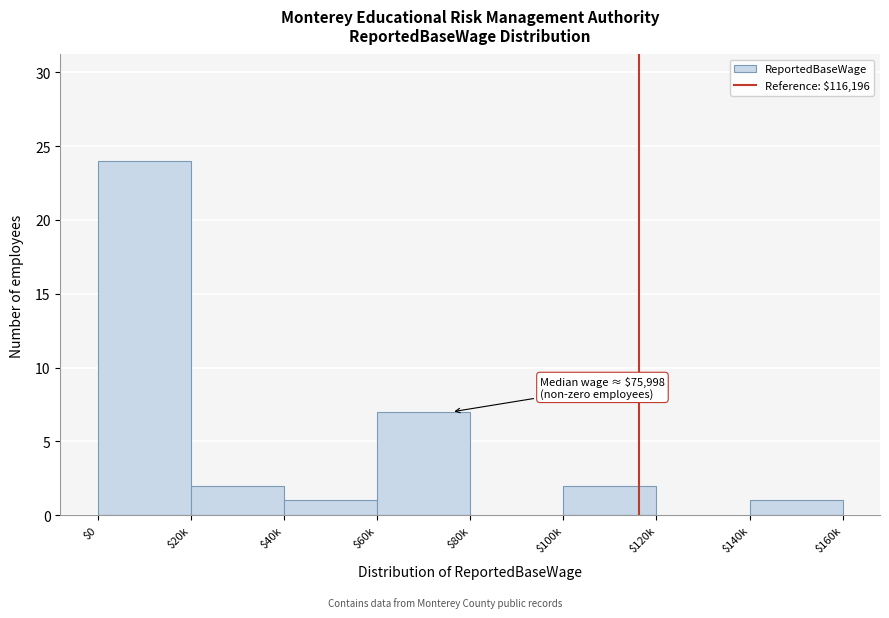

Is it true that the value at $60k is 5?

False